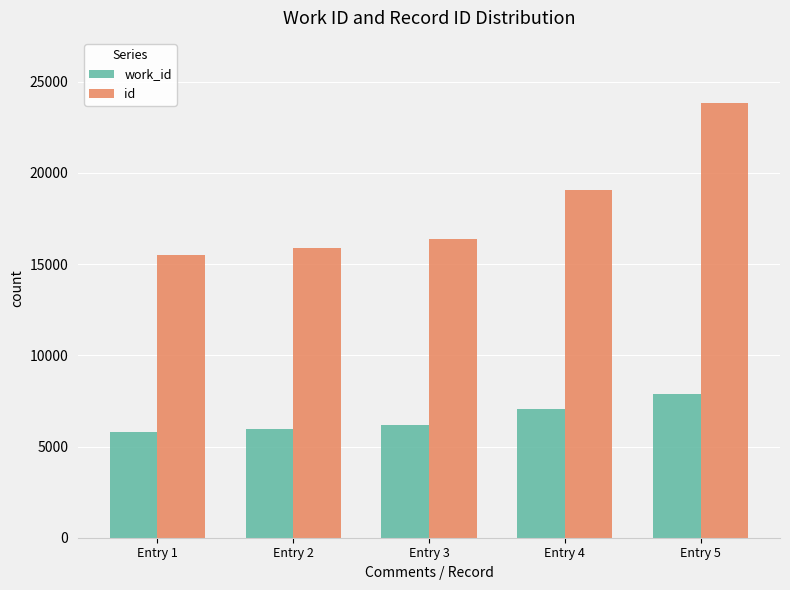

How many bars are there in total?

10